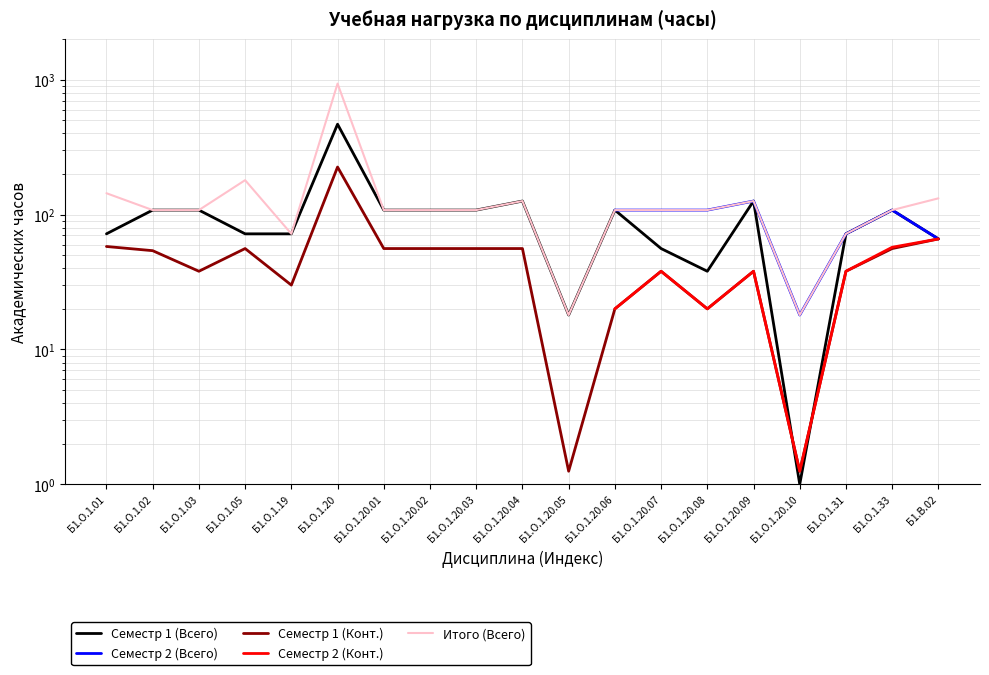

What is the difference between the second highest and second lowest values in the Семестр 2 (Конт.) series?

-2.0